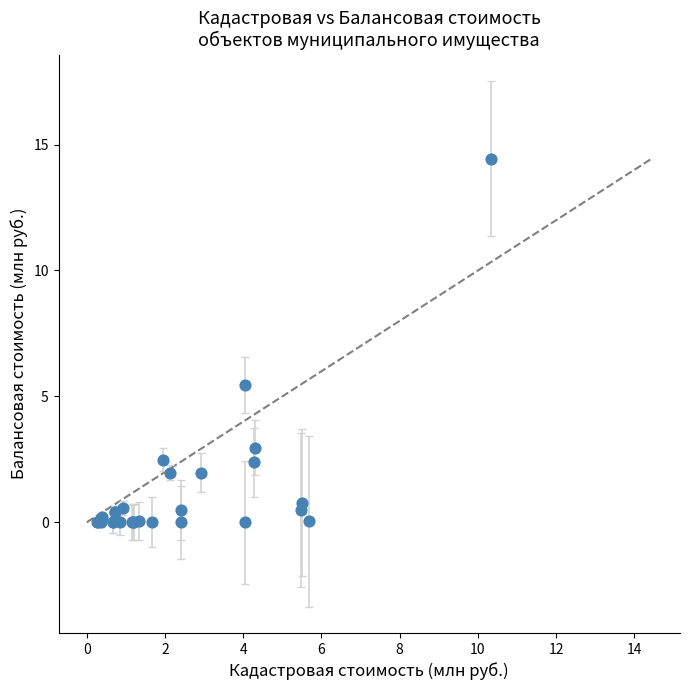

What Y value in the scatter plot is closest to 7?

5.4